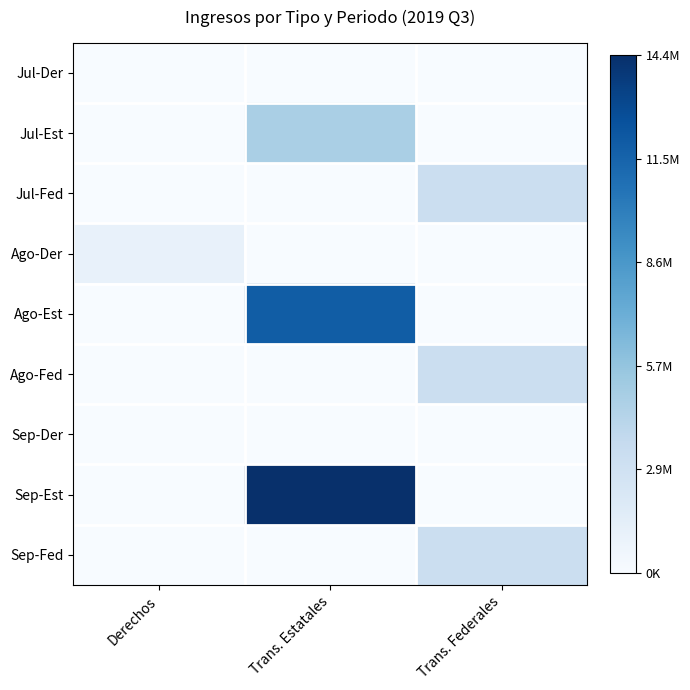

At how many categories does at least one series exceed 21673?

3